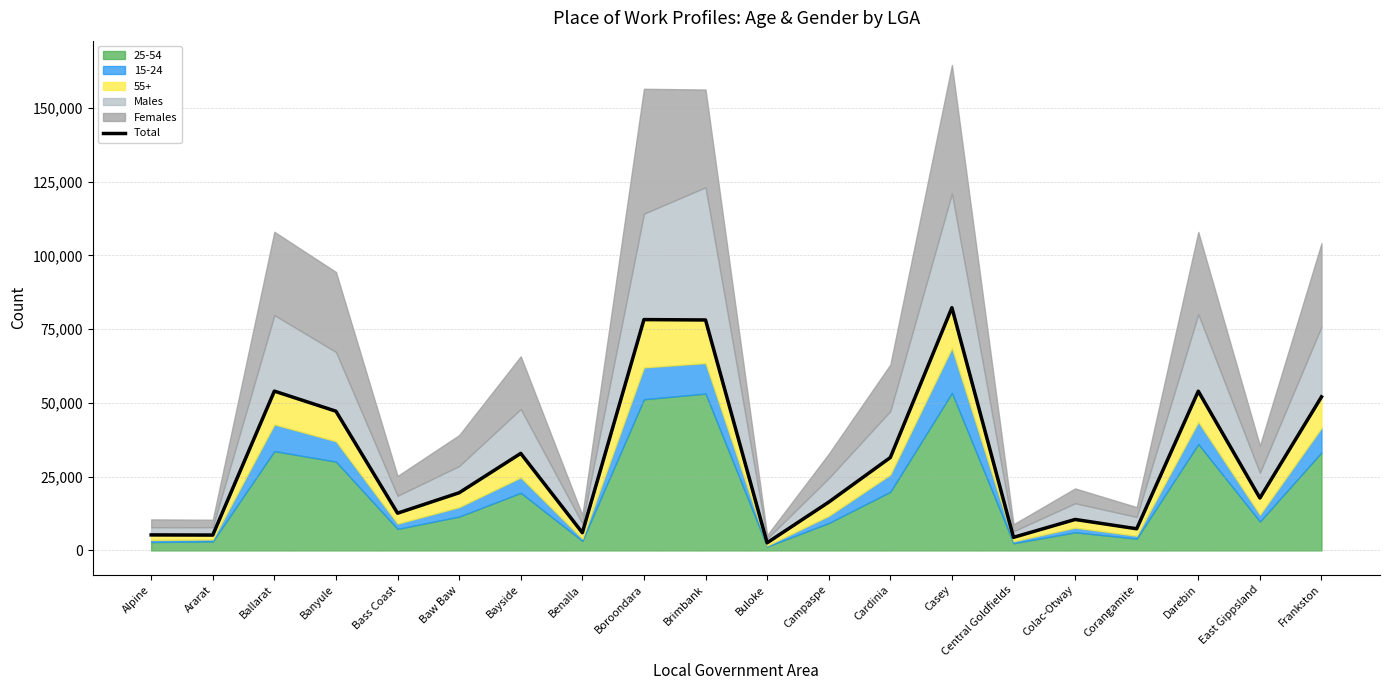

Which category has the highest value in the Total series?

Casey